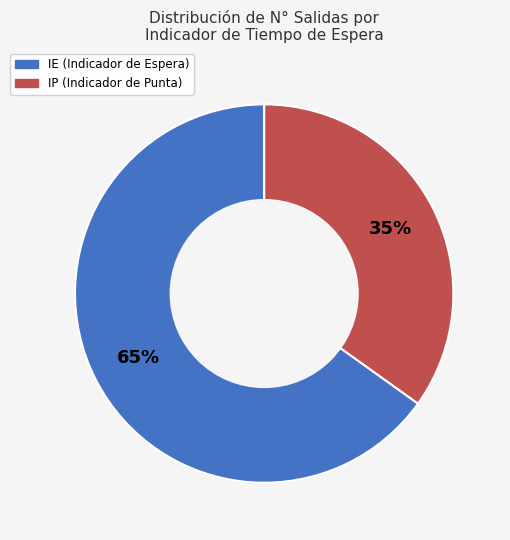

To the nearest percent, what is the difference between the largest and smallest slice percentages?

30%